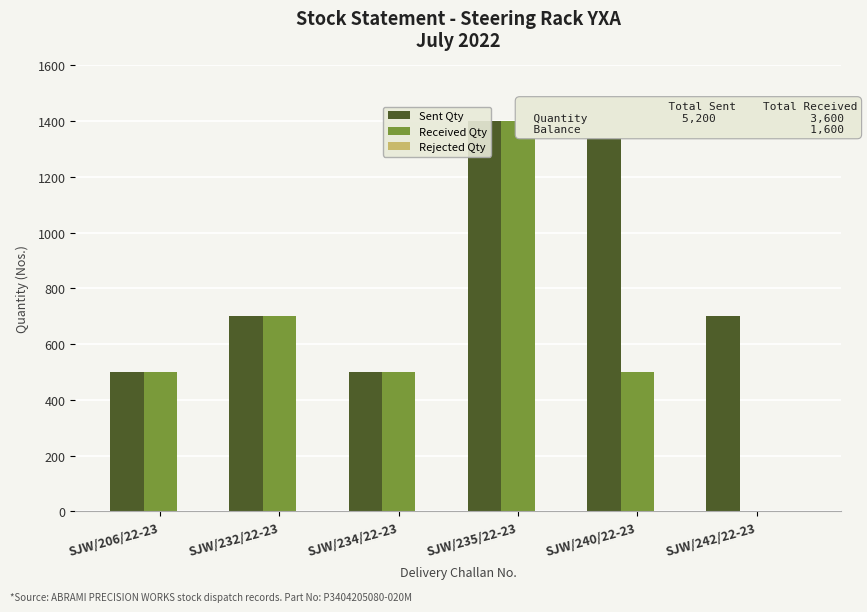

The Sent Qty series shows 700 at SJW/242/22-23. True or false?

True